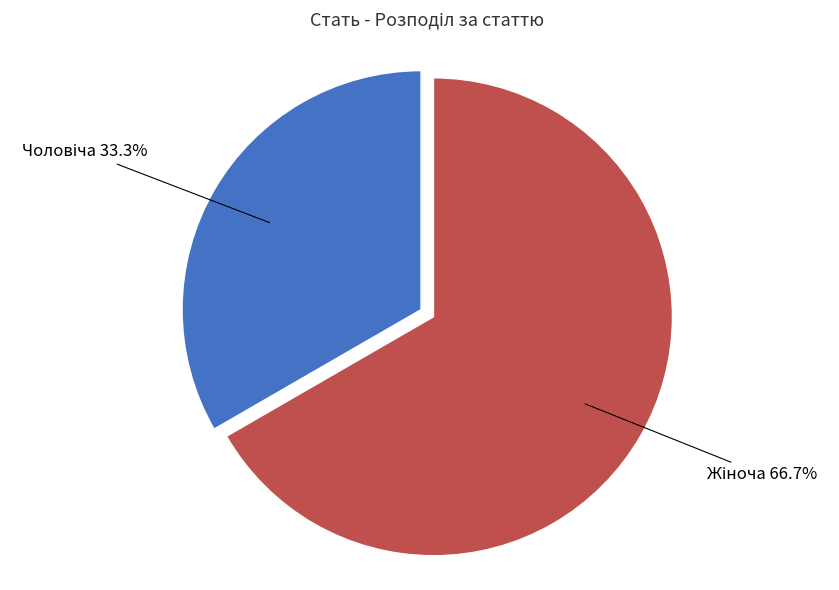

Is there any slice that represents more than half of the pie?

Yes